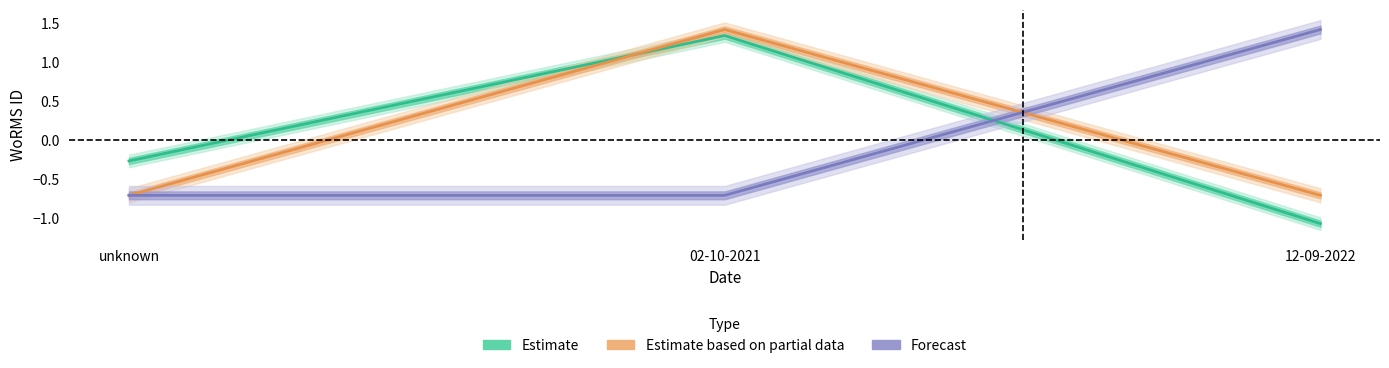

Is this an area chart (filled region under the line)?

No